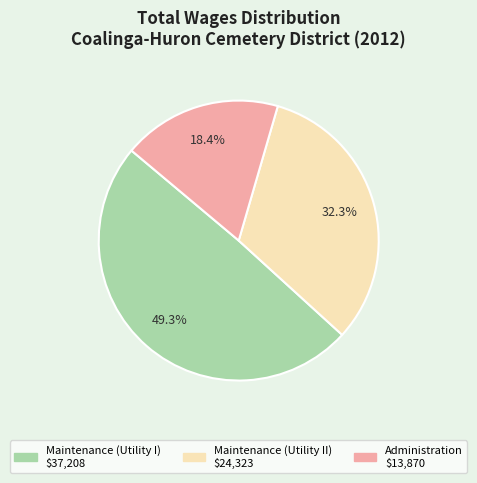

Combined, do Maintenance (Utility I) and Maintenance (Utility II) account for over 50%?

Yes